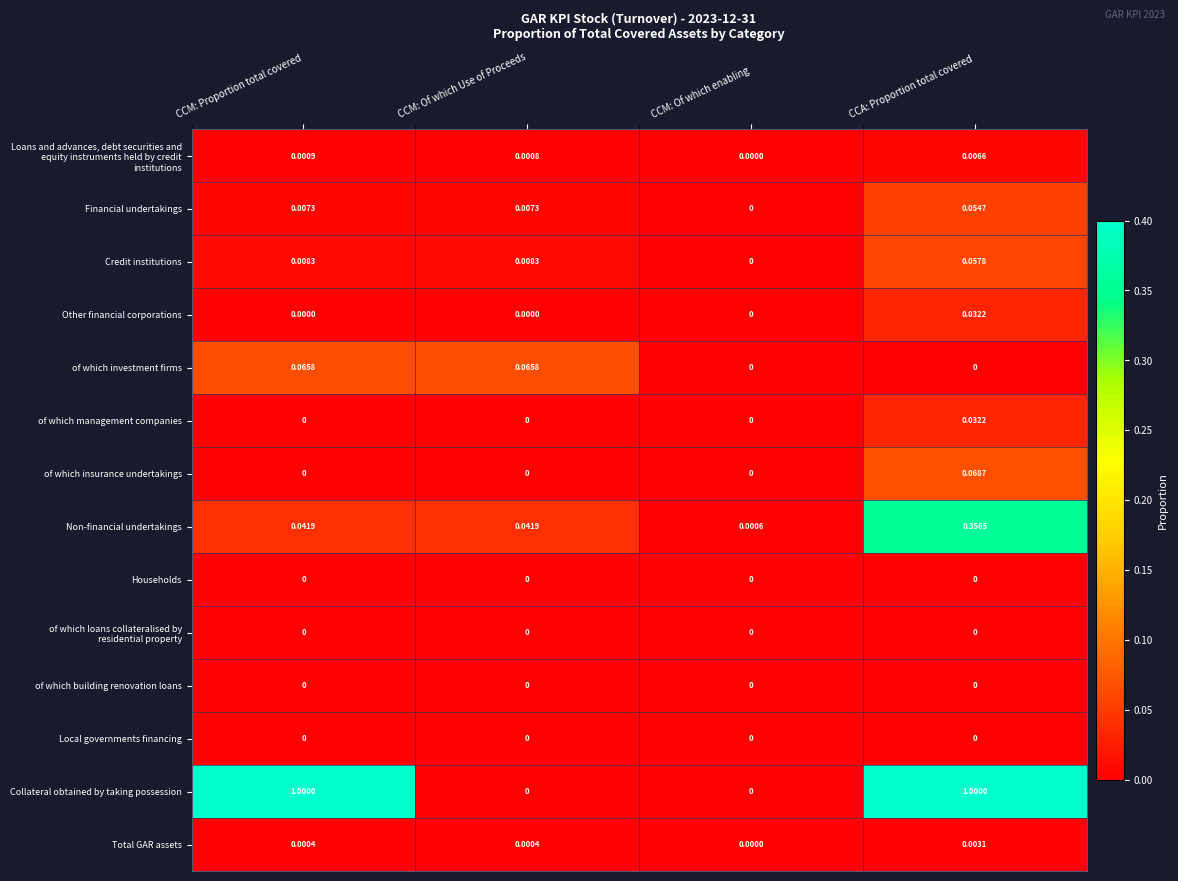

Which series has the largest range (max minus min)?

Collateral obtained by taking possession